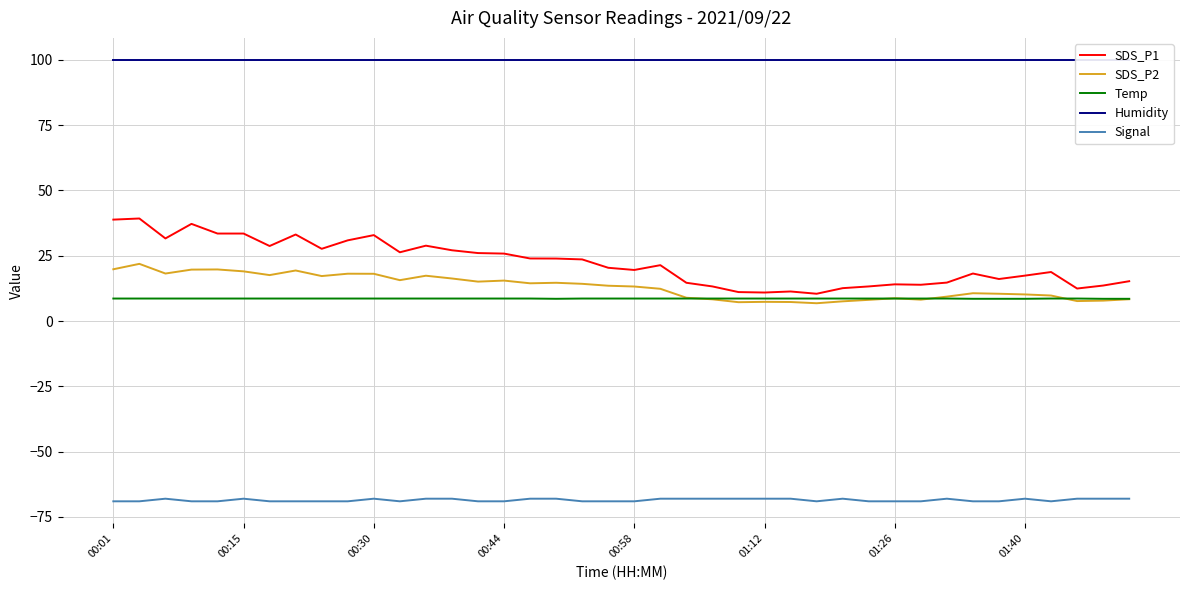

True or false: Temp and Humidity intersect in this chart.

False